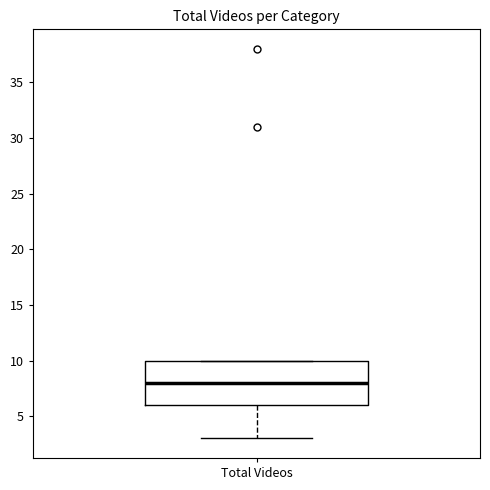

Where does the lower whisker of the box for Total Videos end on the y-axis? The values are not printed on the chart, so give them approximately, as read against the axis.

3